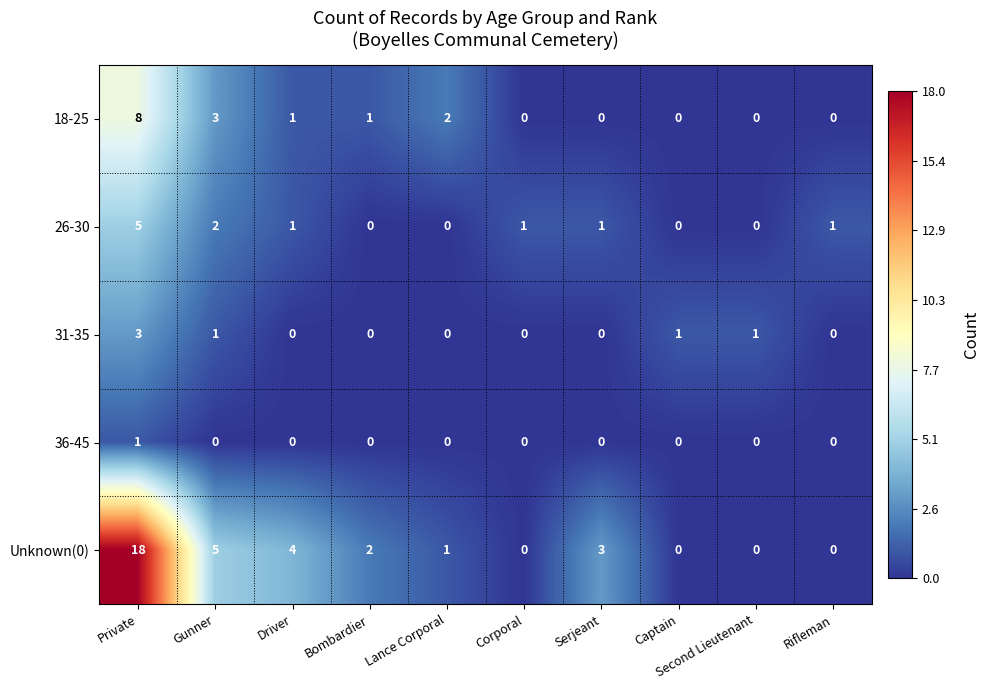

What is the greatest value displayed?

18